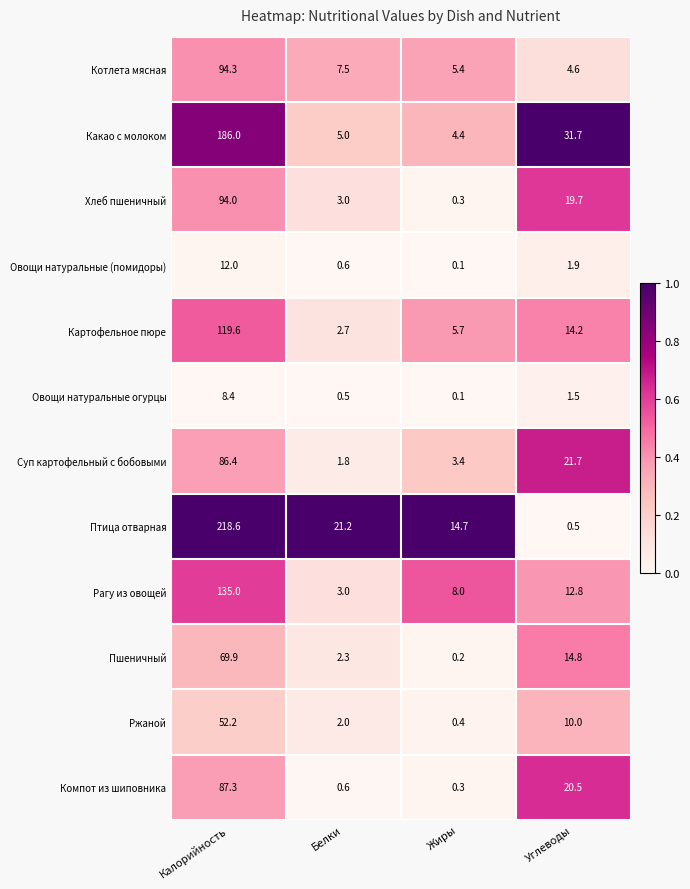

What is the greatest value displayed?

218.6